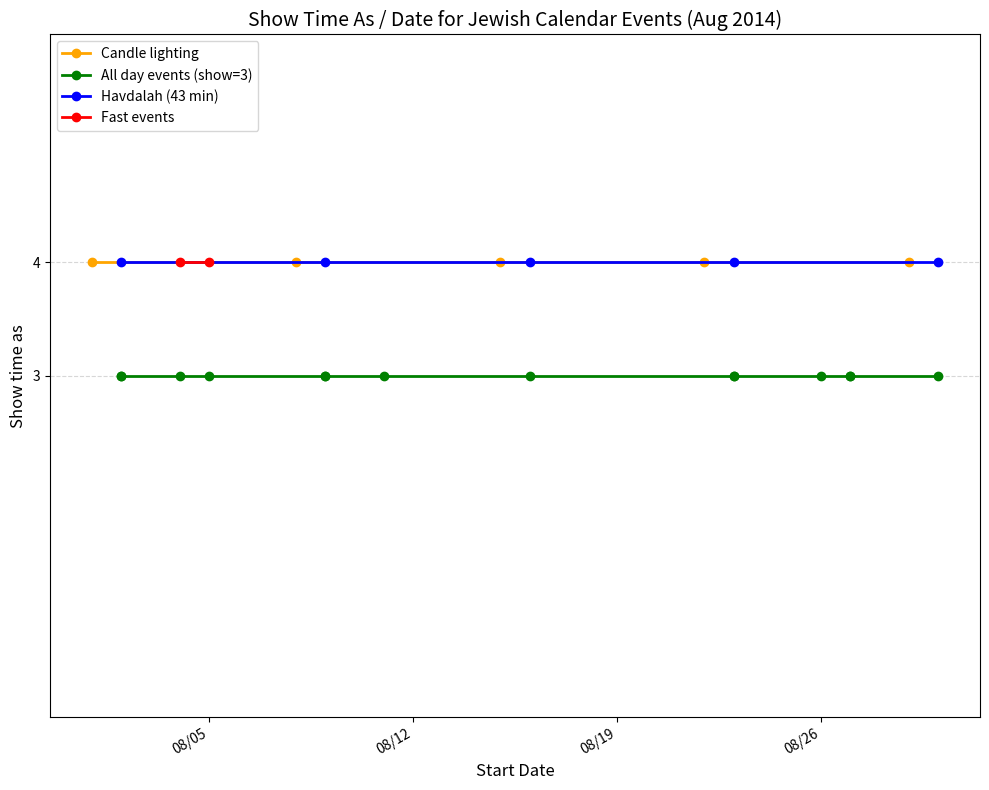

Reading left to right, what are all the values shown in this chart?

8/1/2014=4	8/2/2014=3	8/2/2014=3	8/2/2014=4	8/4/2014=4	8/4/2014=3	8/5/2014=3	8/5/2014=4	8/8/2014=4	8/9/2014=3	8/9/2014=3	8/9/2014=4	8/11/2014=3	8/15/2014=4	8/16/2014=3	8/16/2014=4	8/22/2014=4	8/23/2014=3	8/23/2014=3	8/23/2014=4	8/26/2014=3	8/27/2014=3	8/27/2014=3	8/29/2014=4	8/30/2014=3	8/30/2014=4